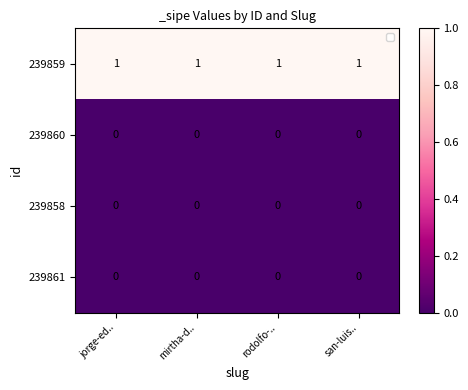

Which series has the largest total across all categories?

239859